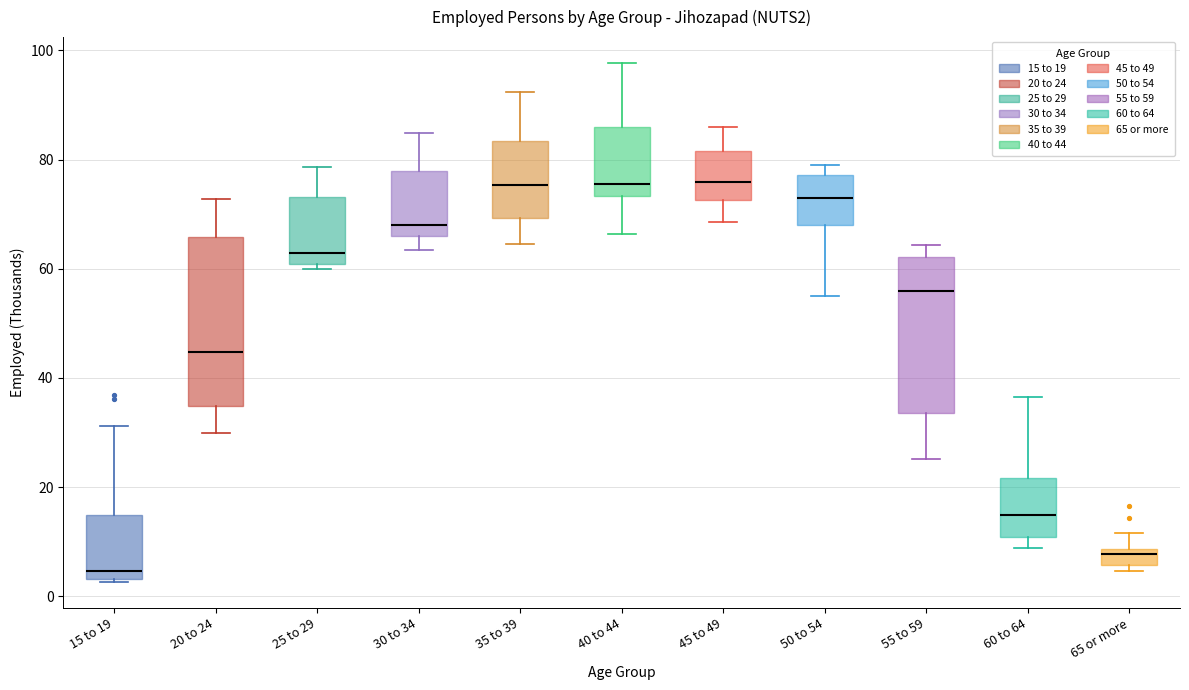

Where does the upper whisker of the box for 15 to 19 end on the y-axis? The values are not printed on the chart, so give them approximately, as read against the axis.

32